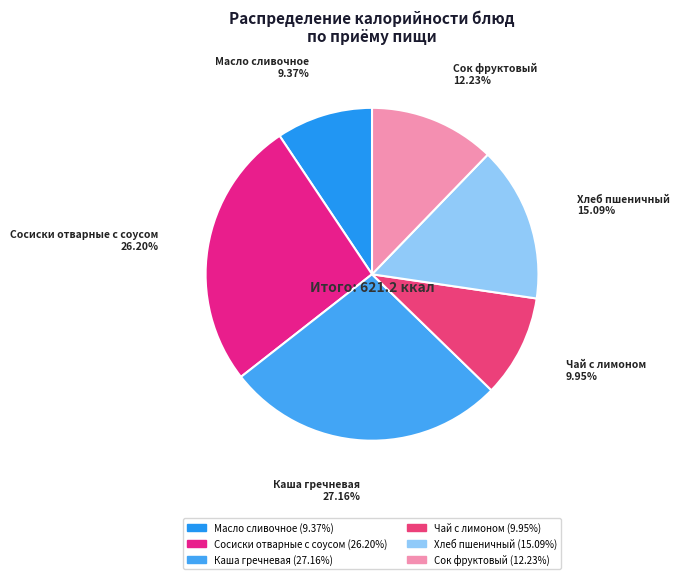

To the nearest percent, what portion does Сок фруктовый represent?

12%